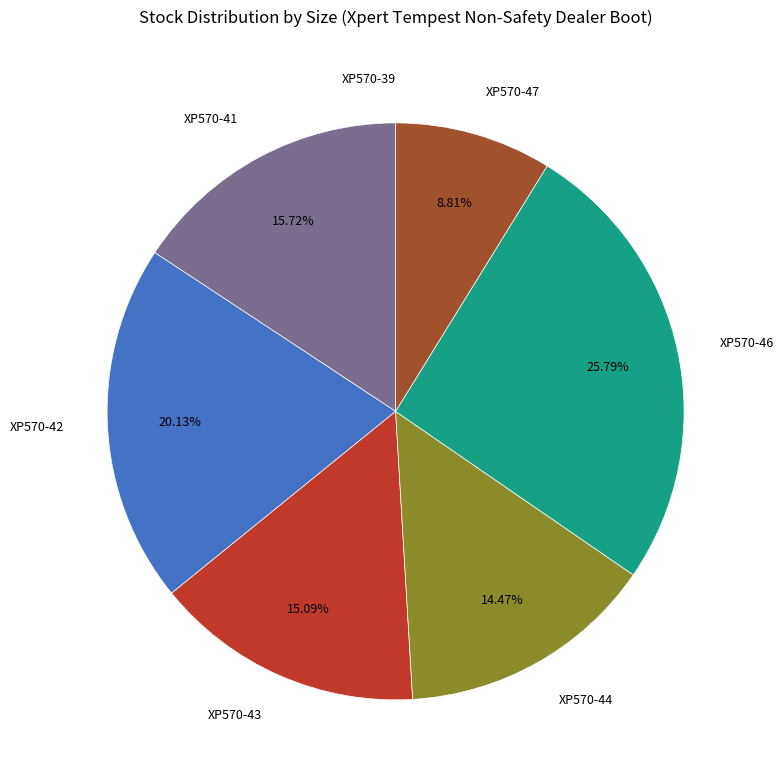

What is the total percentage of XP570-42 and XP570-41?

35.8%